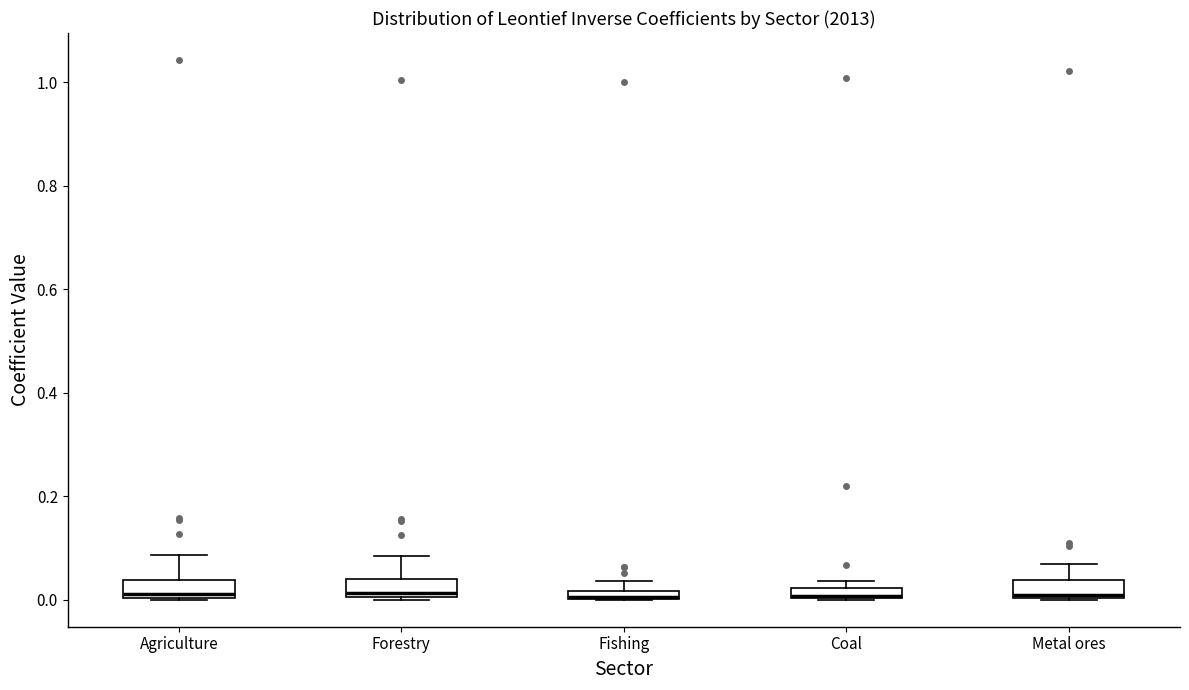

Where is the lower edge of the box for Fishing on the y-axis? The values are not printed on the chart, so give them approximately, as read against the axis.

0.00